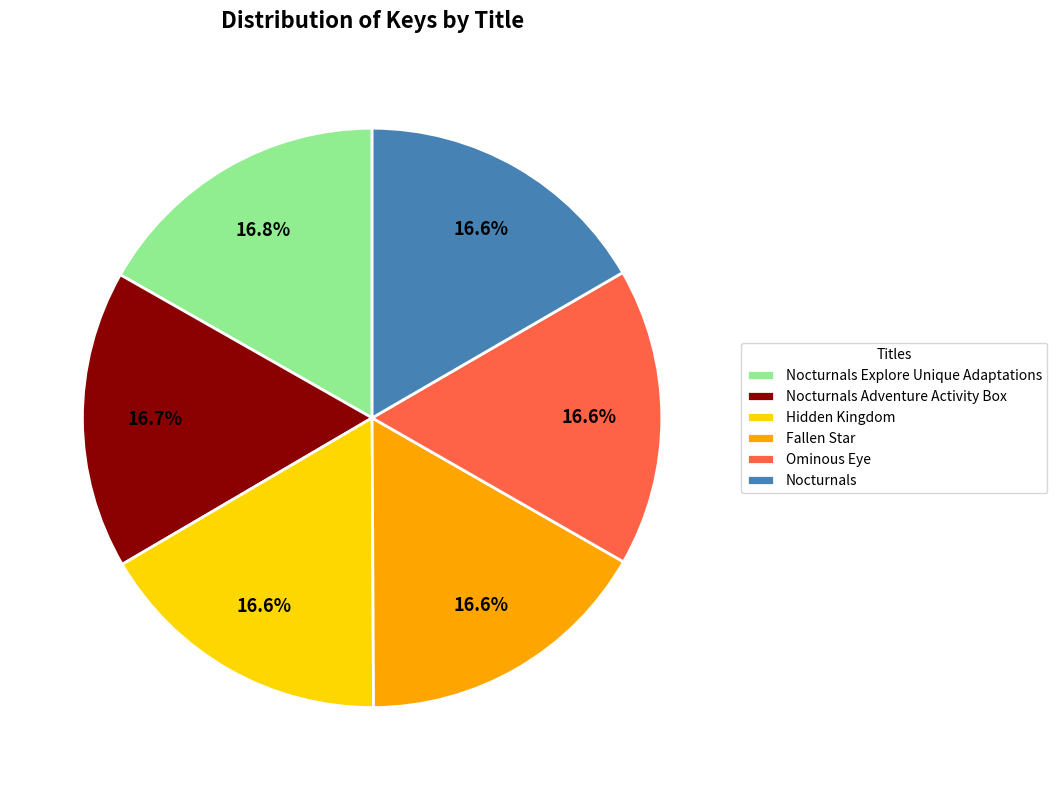

Count the number of slices in the pie.

6